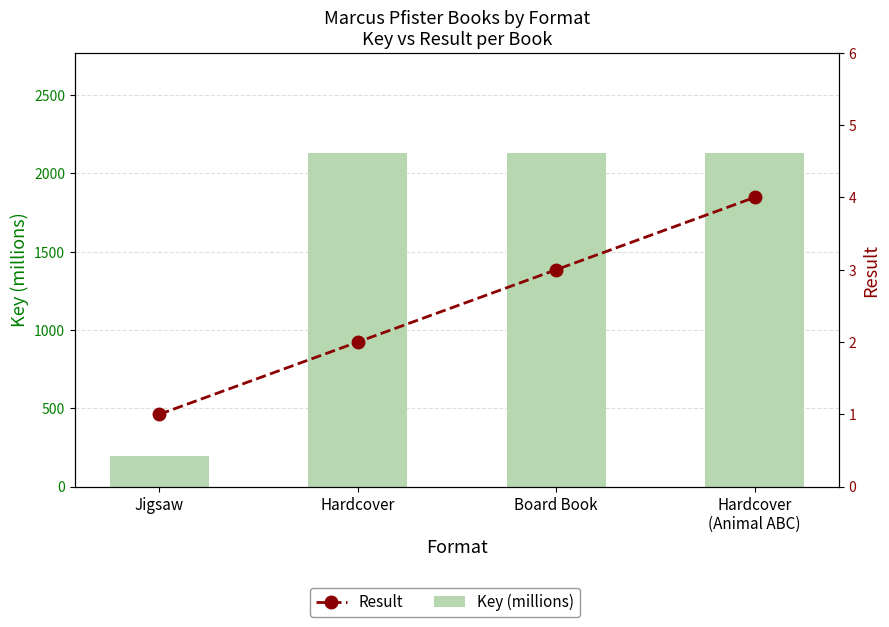

Which series changed the most between Jigsaw and Hardcover?

Key (millions)